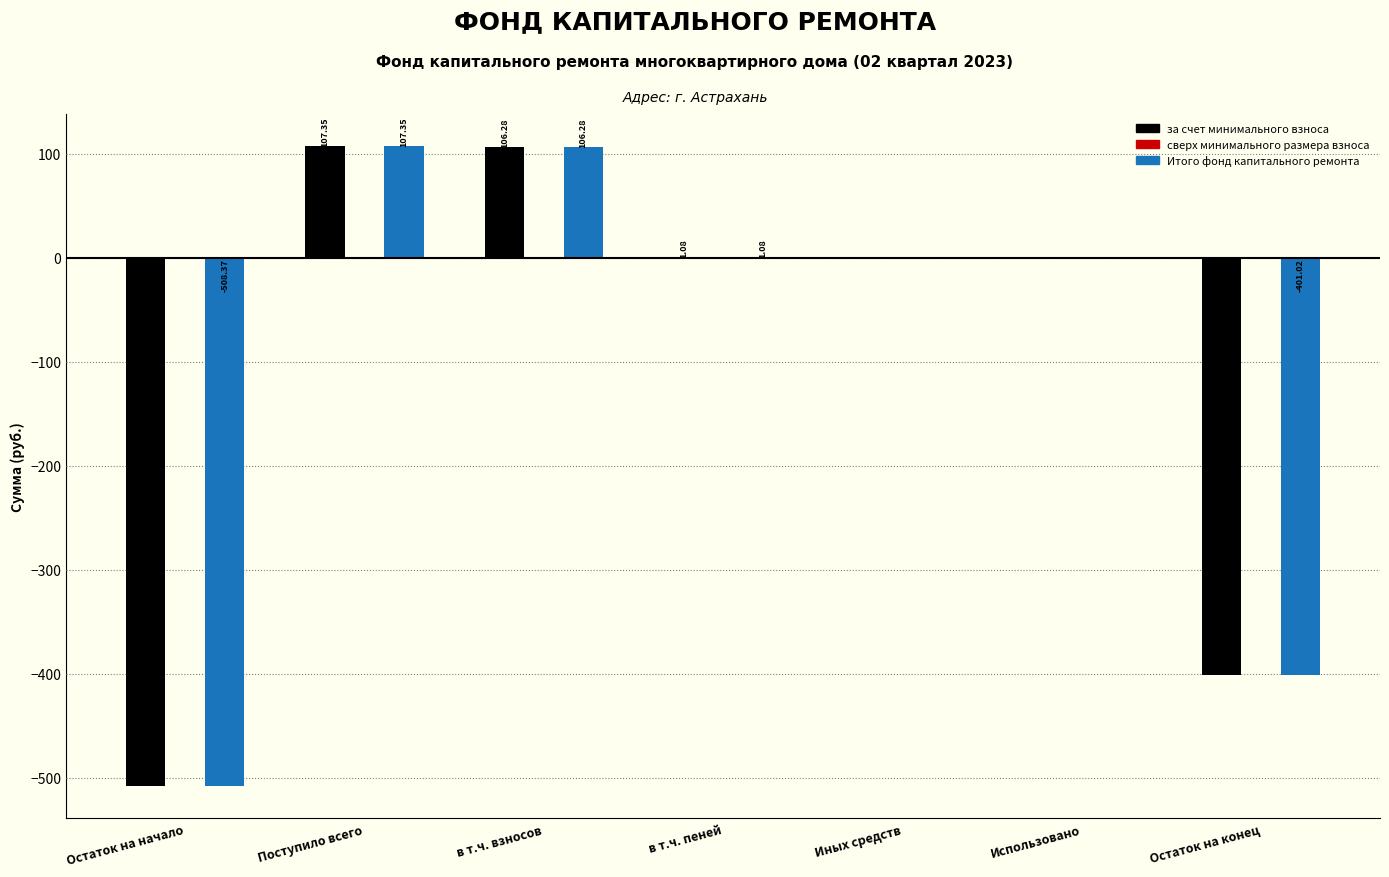

Where does the Итого фонд капитального ремонта series first go above 0?

Поступило всего